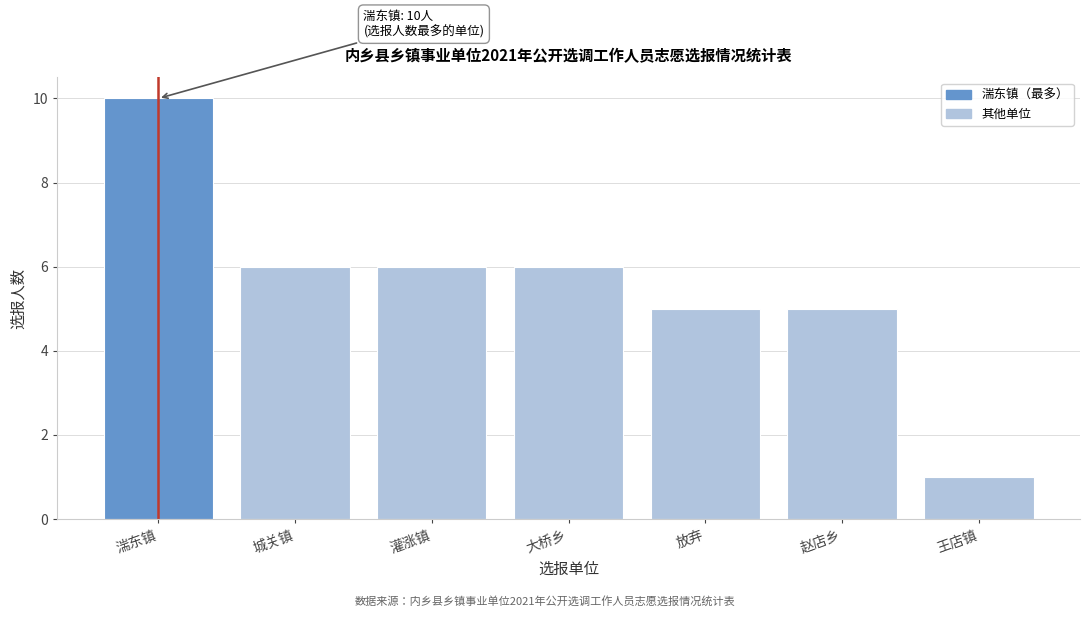

Reading left to right, transcribe all the data shown in this chart.

湍东镇=10	城关镇=6	灌涨镇=6	大桥乡=6	放弃=5	赵店乡=5	王店镇=1